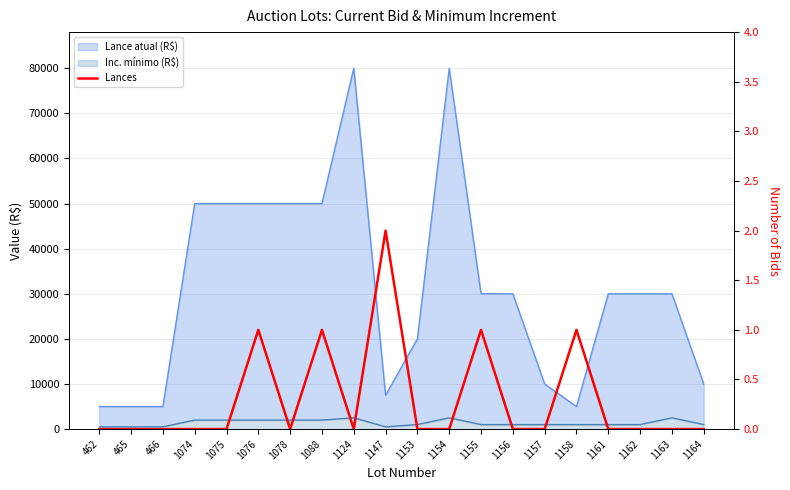

How many data points are above 0?

5